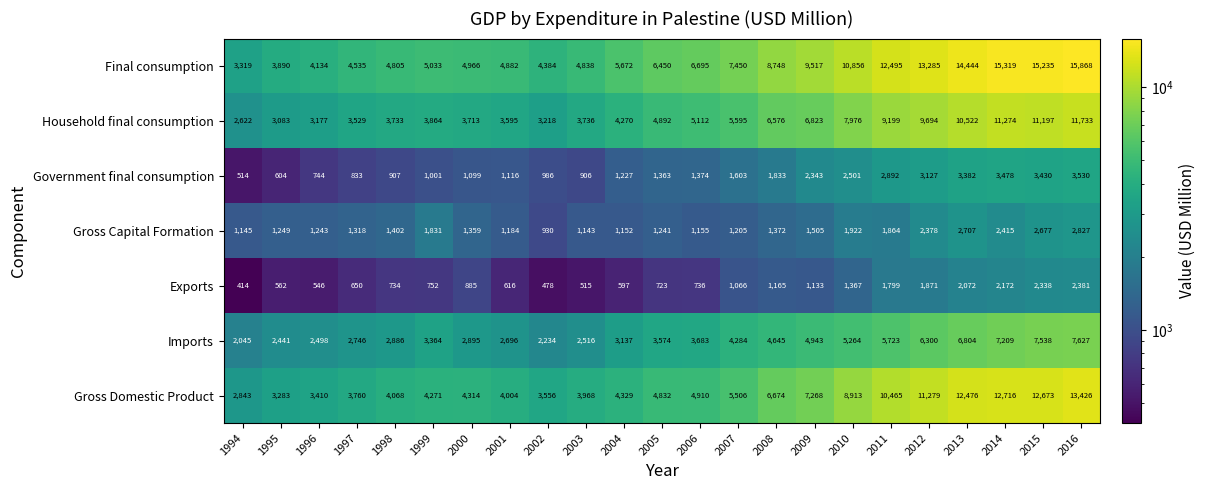

Read the Household final consumption value at 2004.

4270